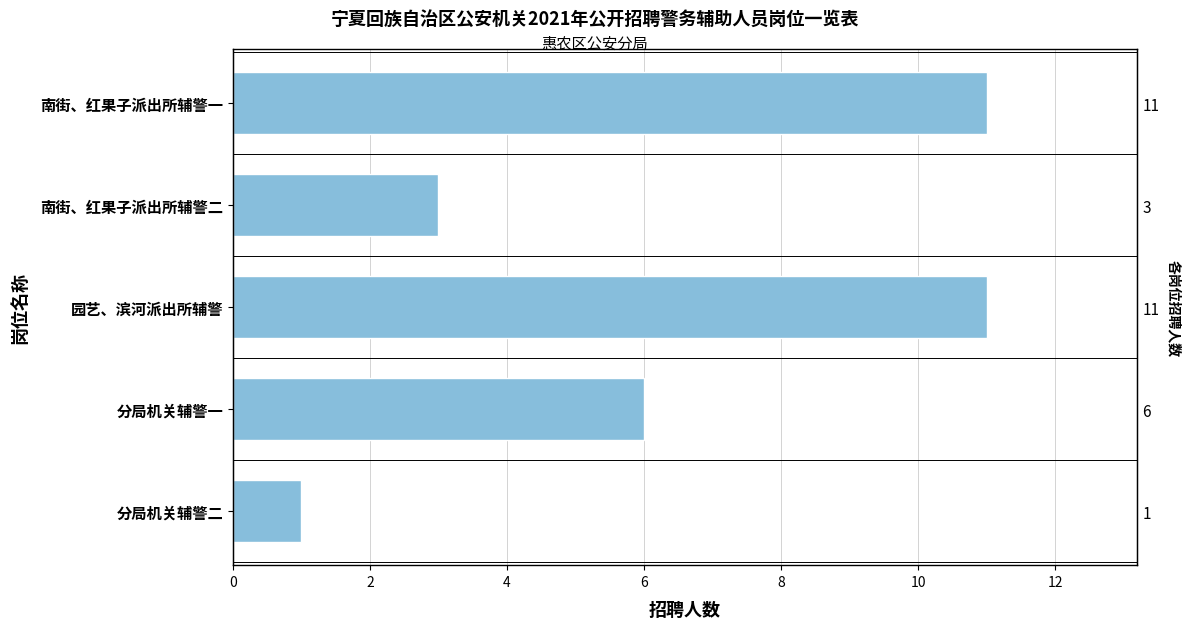

What value does the data have at 分局机关辅警一, to the nearest 5?

5